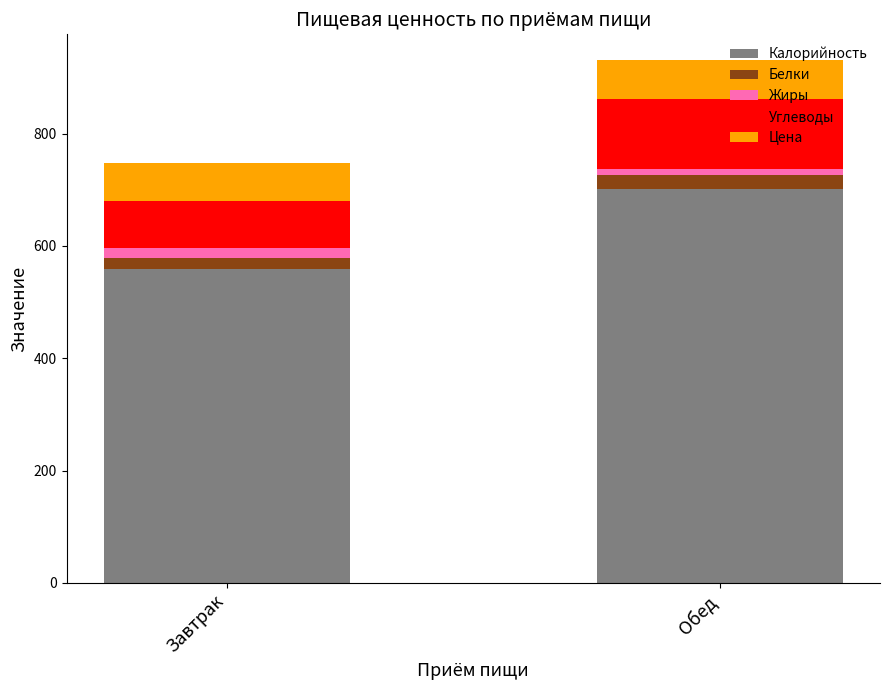

At which category is the sum across all series the highest?

Обед